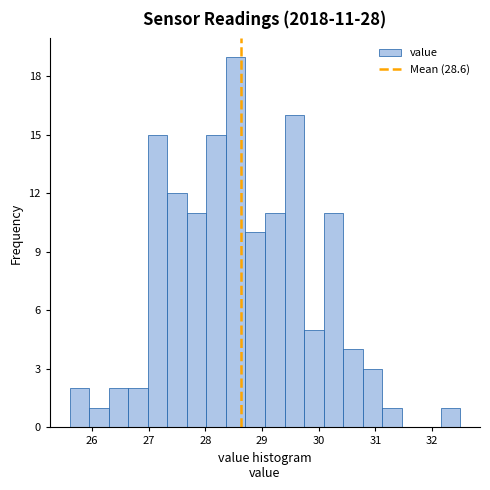

Read against the x-axis, roughly where is the centre of the tallest bar?

28.5